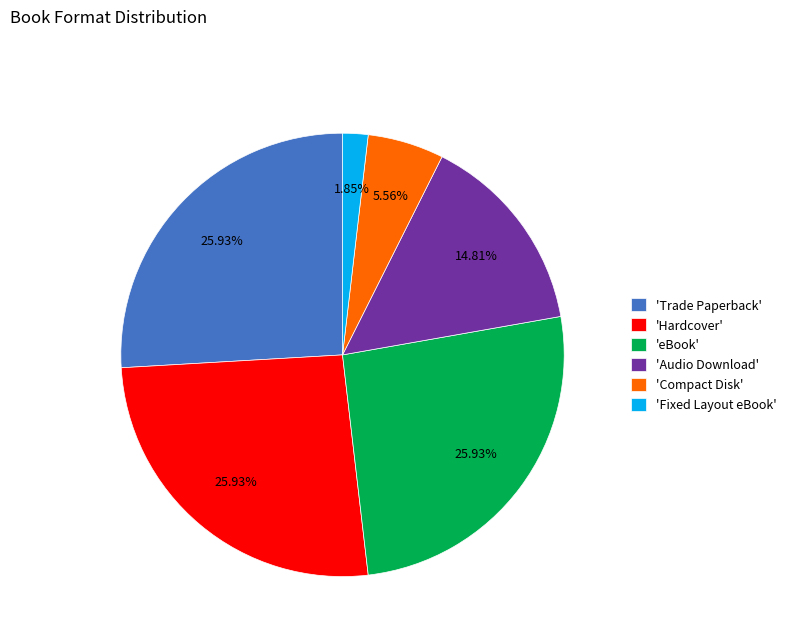

Combined, do 'Fixed Layout eBook' and 'eBook' account for over 50%?

No